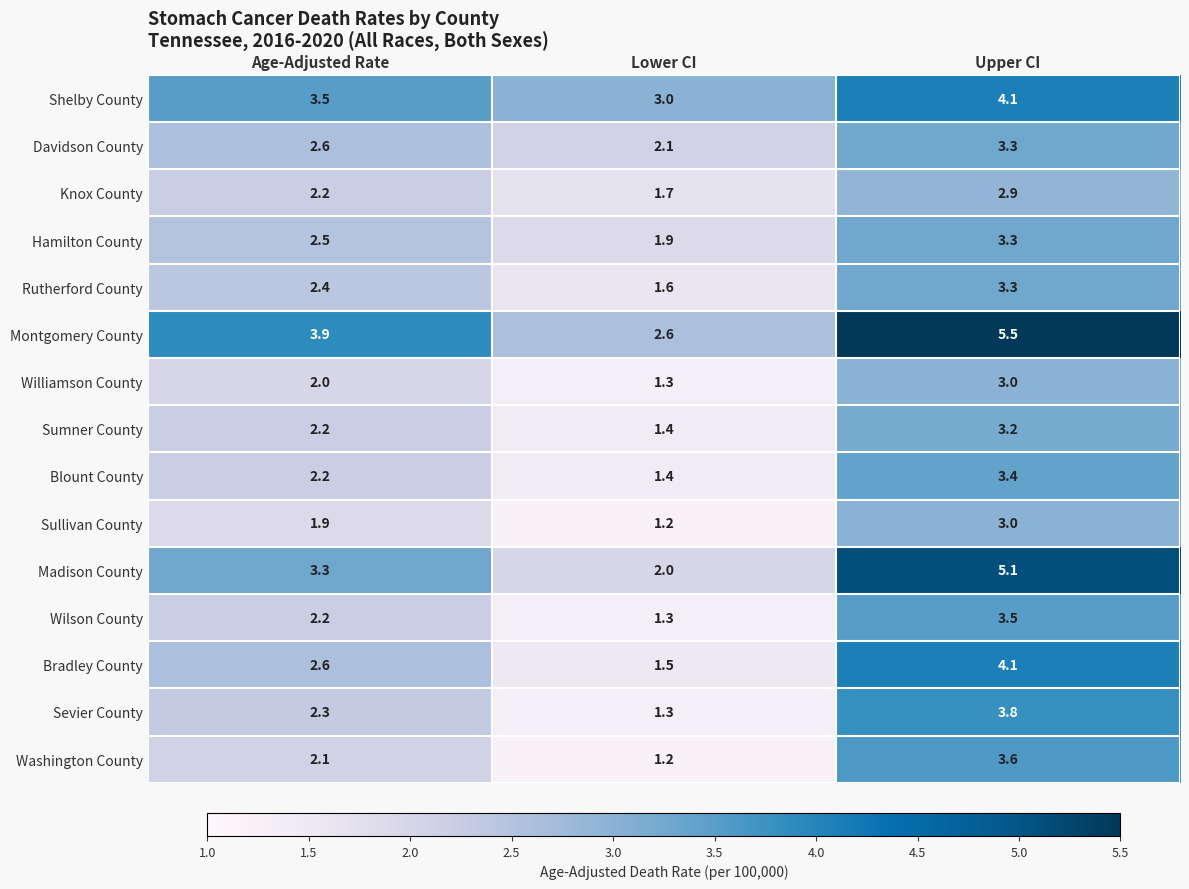

How many categories are shown in the chart?

3